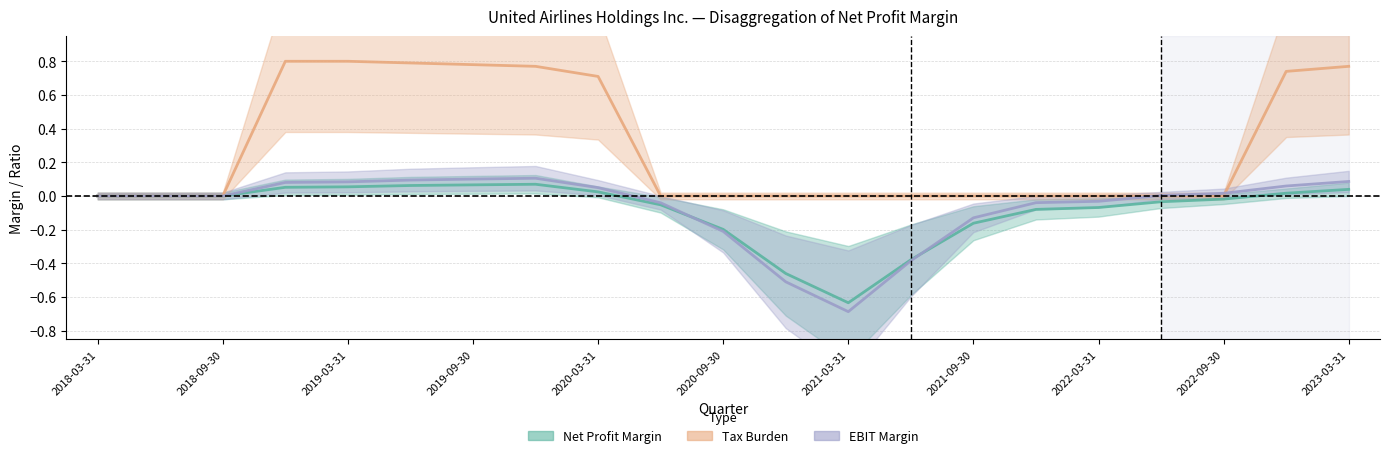

Which series changed the most between 2018-09-30 and 2020-09-30?

EBIT Margin